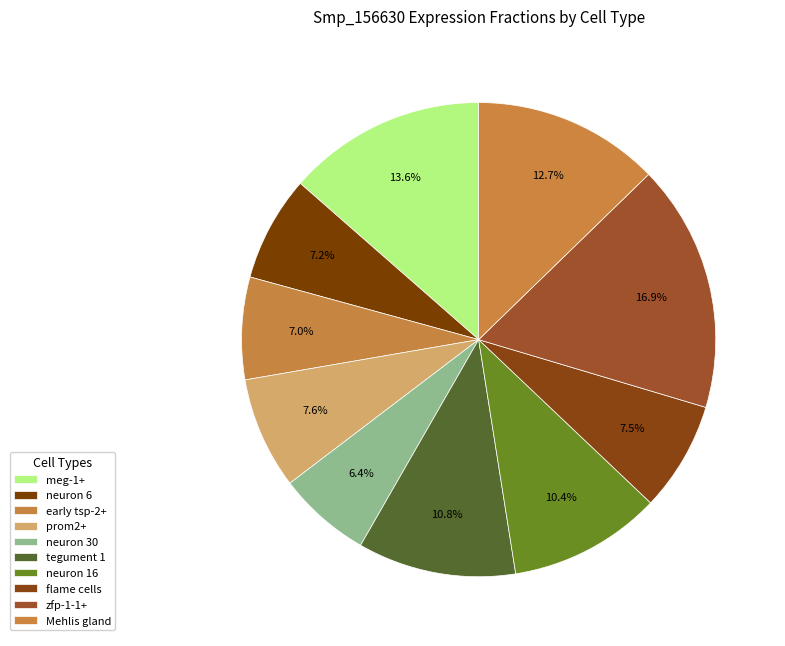

The Mehlis gland slice represents 13% of the pie. True or false?

True